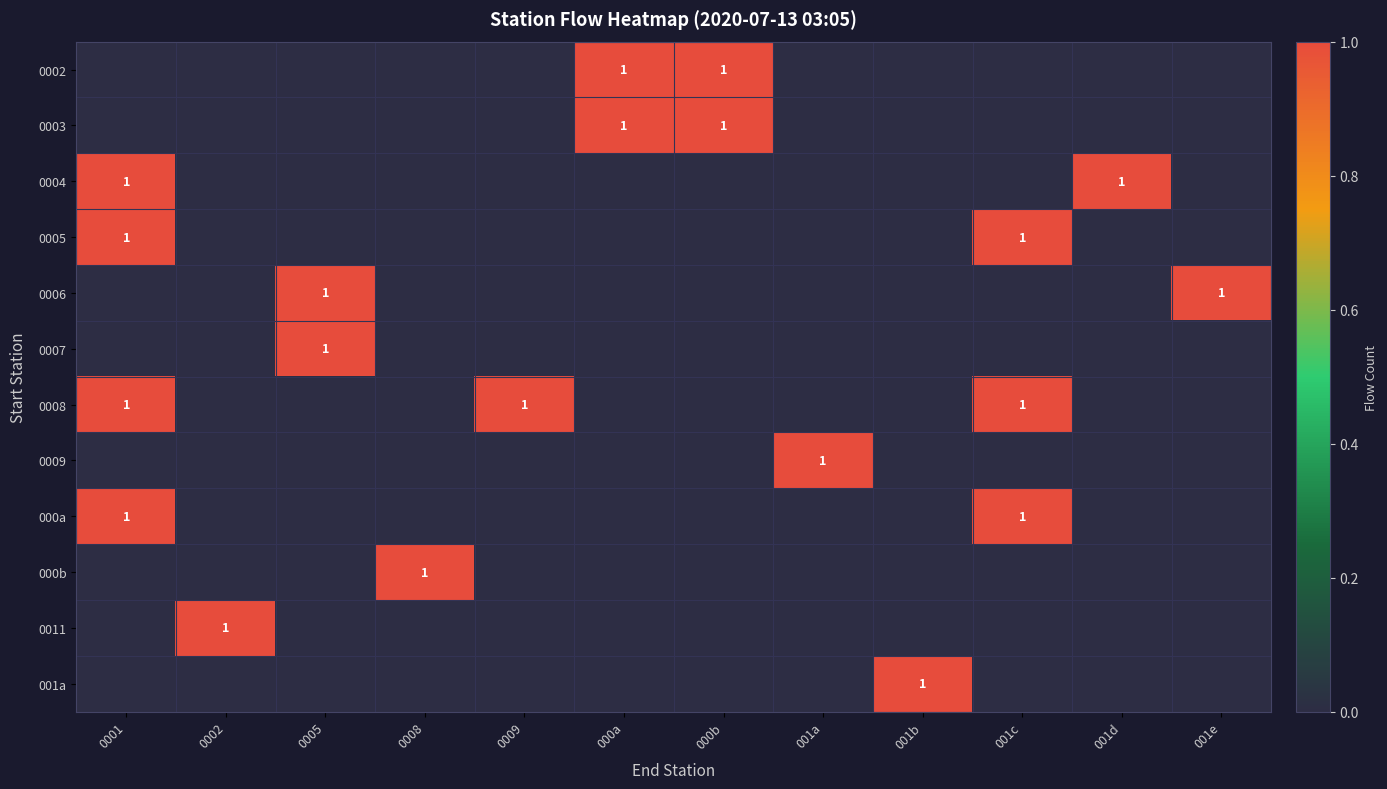

Is it true that 0011 equals 1 at 0002?

True